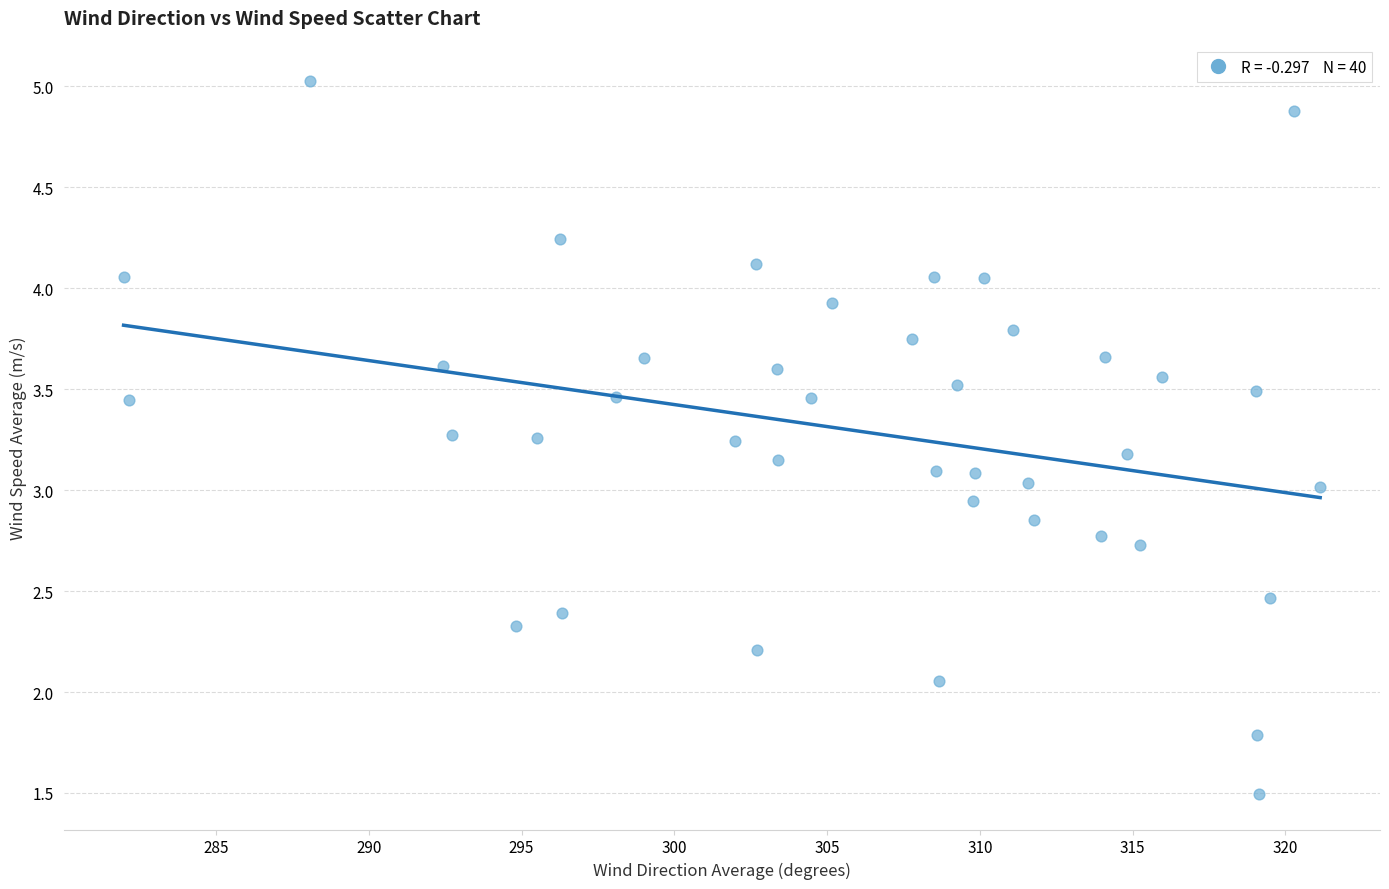

What is the range of X values (max minus min)?

39.2